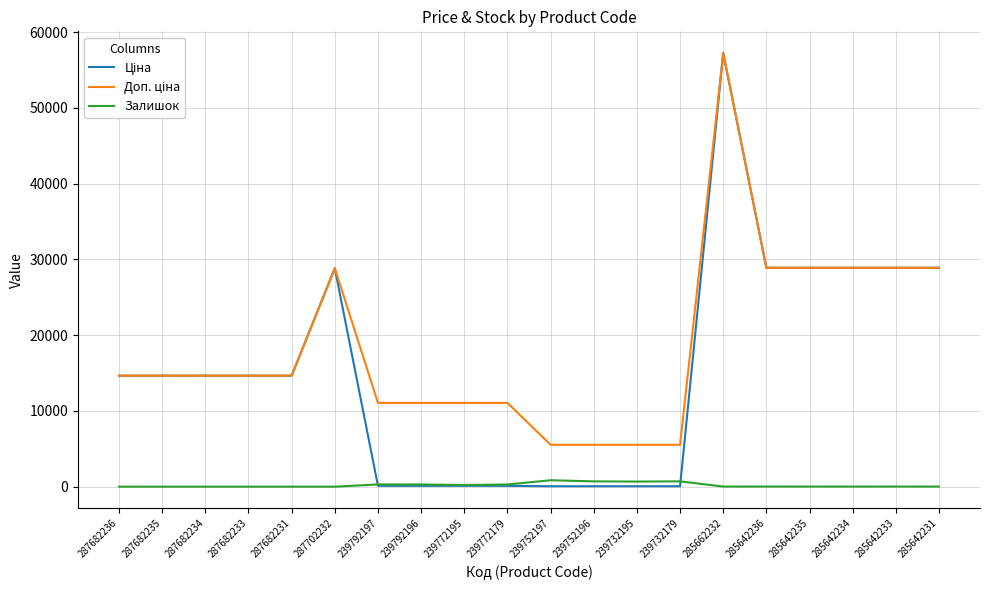

At which category is the sum across all series the highest?

285662232